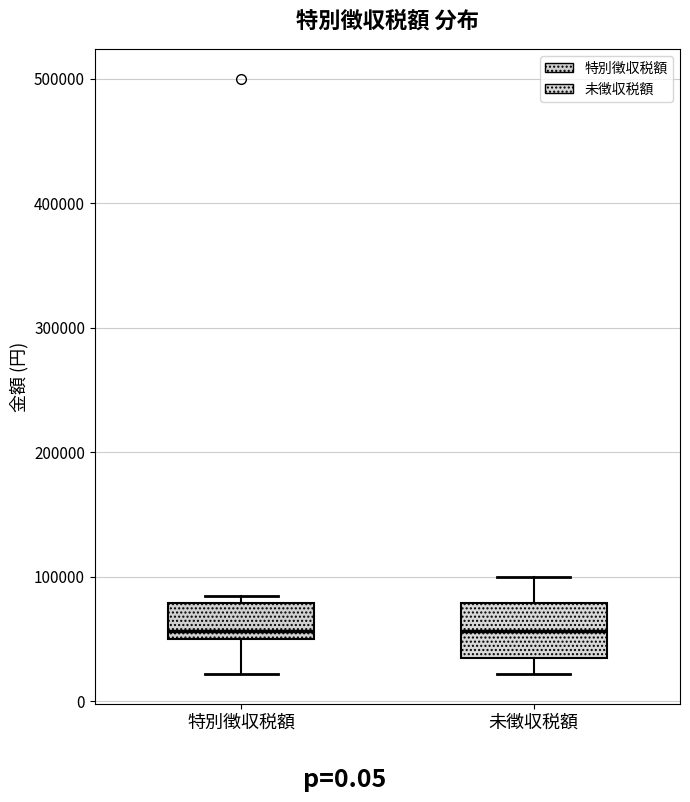

Reading left to right, read every box against the y-axis: the position of its median line, the range the box covers, and the ends of its whiskers. The values are not printed on the chart, so give them approximately, as read against the axis.

特別徴収税額: median 60000, box 50000 to 80000, whiskers 20000 to 80000 (just above the box's upper edge)
未徴収税額: median 60000, box 40000 to 80000, whiskers 20000 to 100000